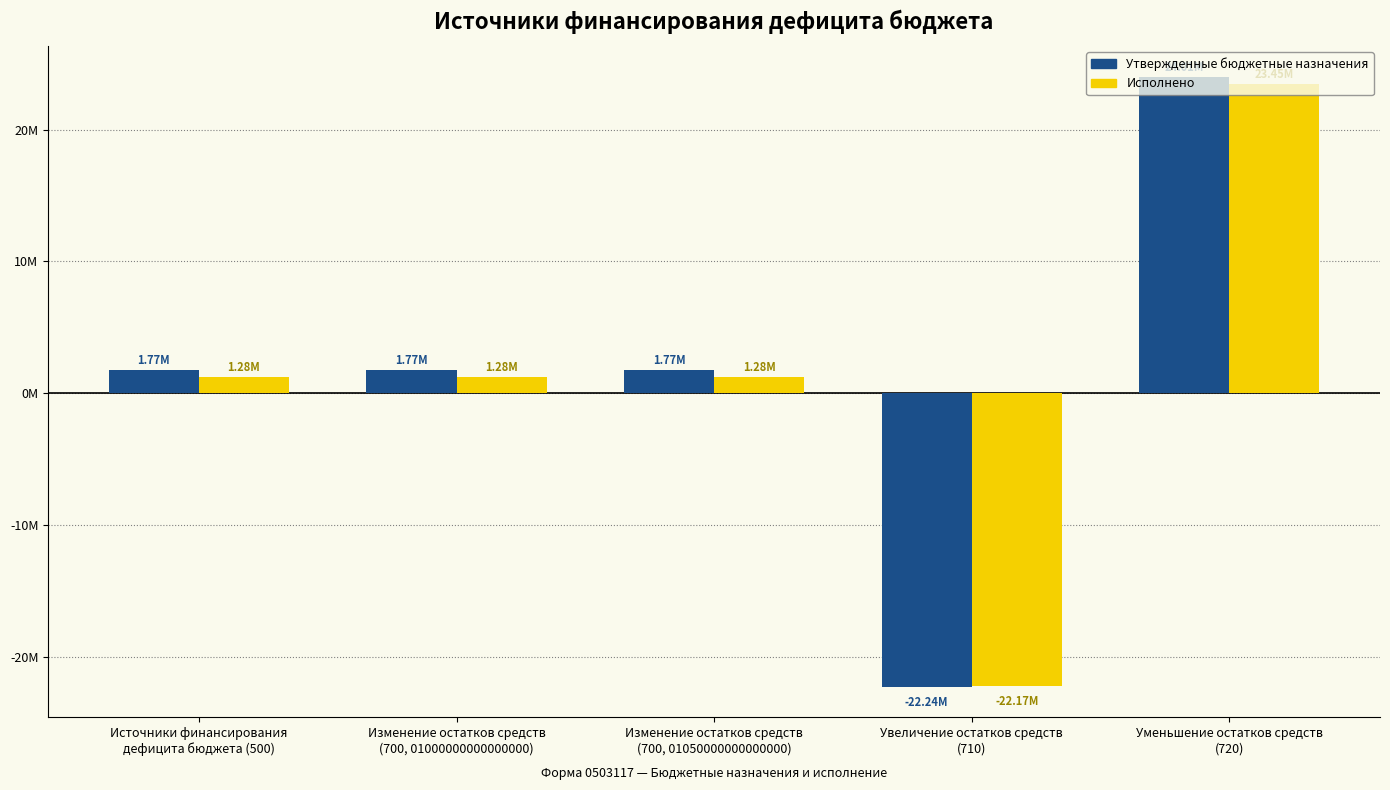

What are all the series names shown in the legend?

Утвержденные бюджетные назначения, Исполнено